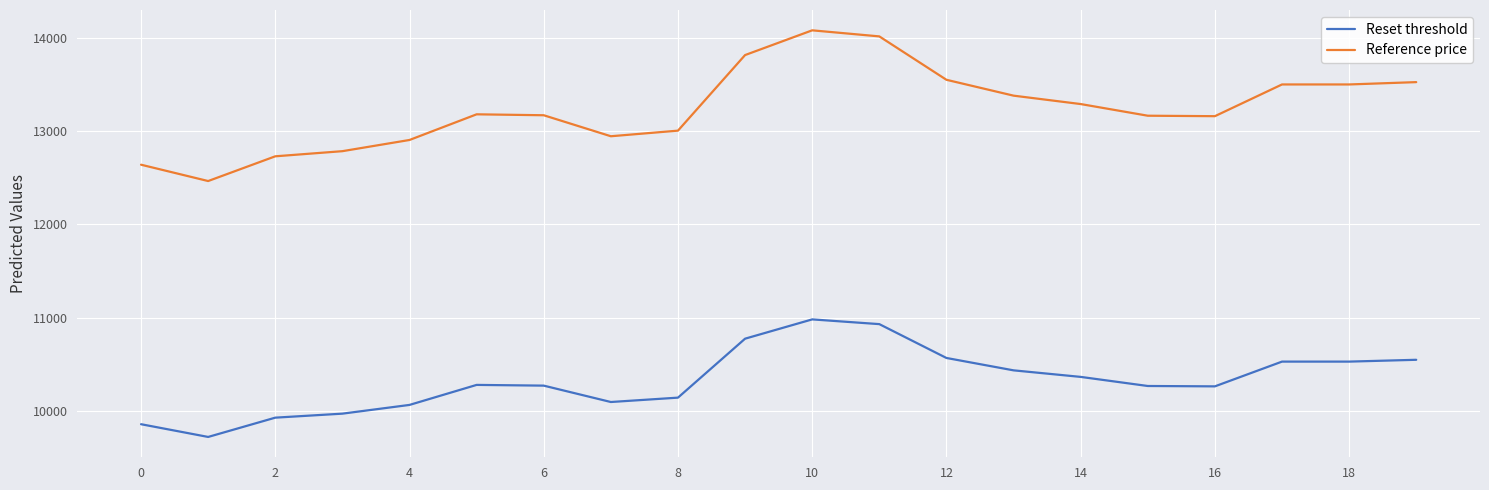

True or false: Reference price and Reset threshold intersect in this chart.

False